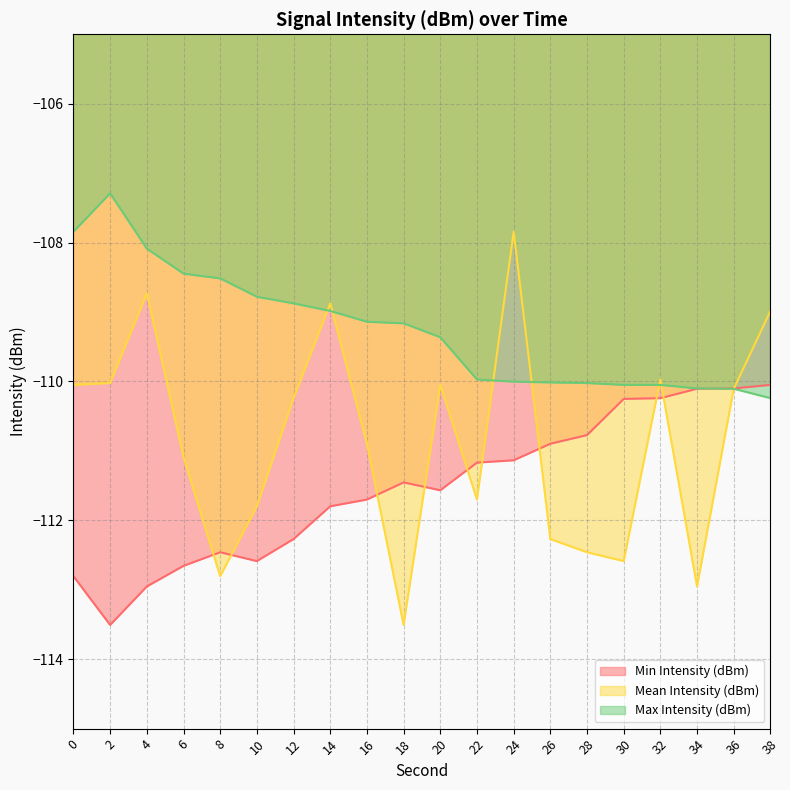

At which category is the sum across all series the highest?

24